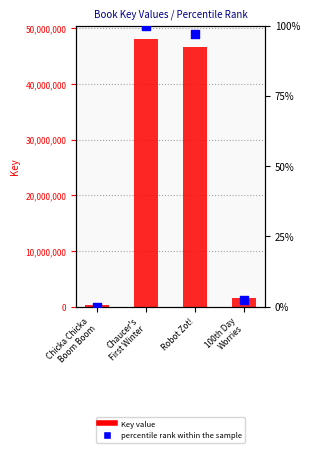

At how many categories does at least one series exceed 19762260?

2